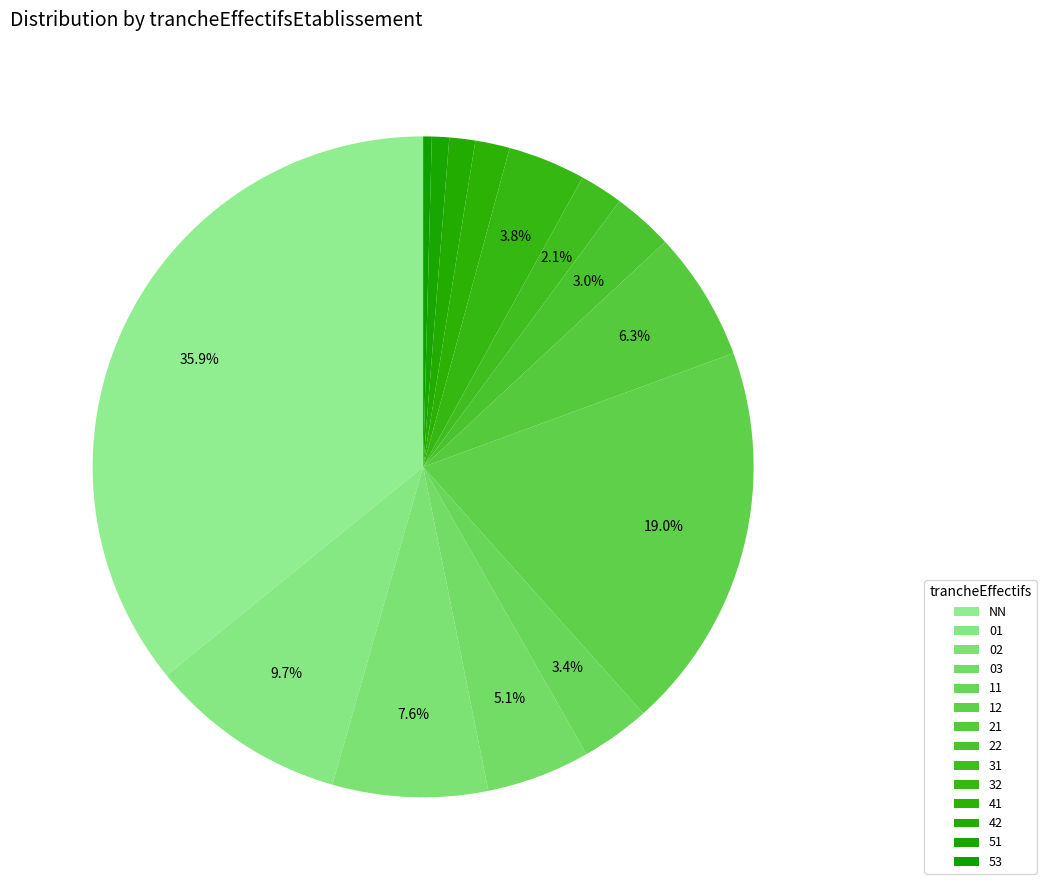

Which has a higher value, 03 or 21?

21